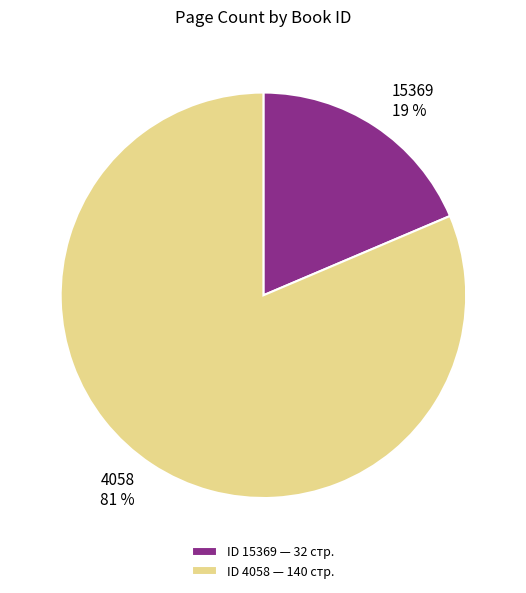

The 15369 slice represents 19% of the pie. True or false?

True